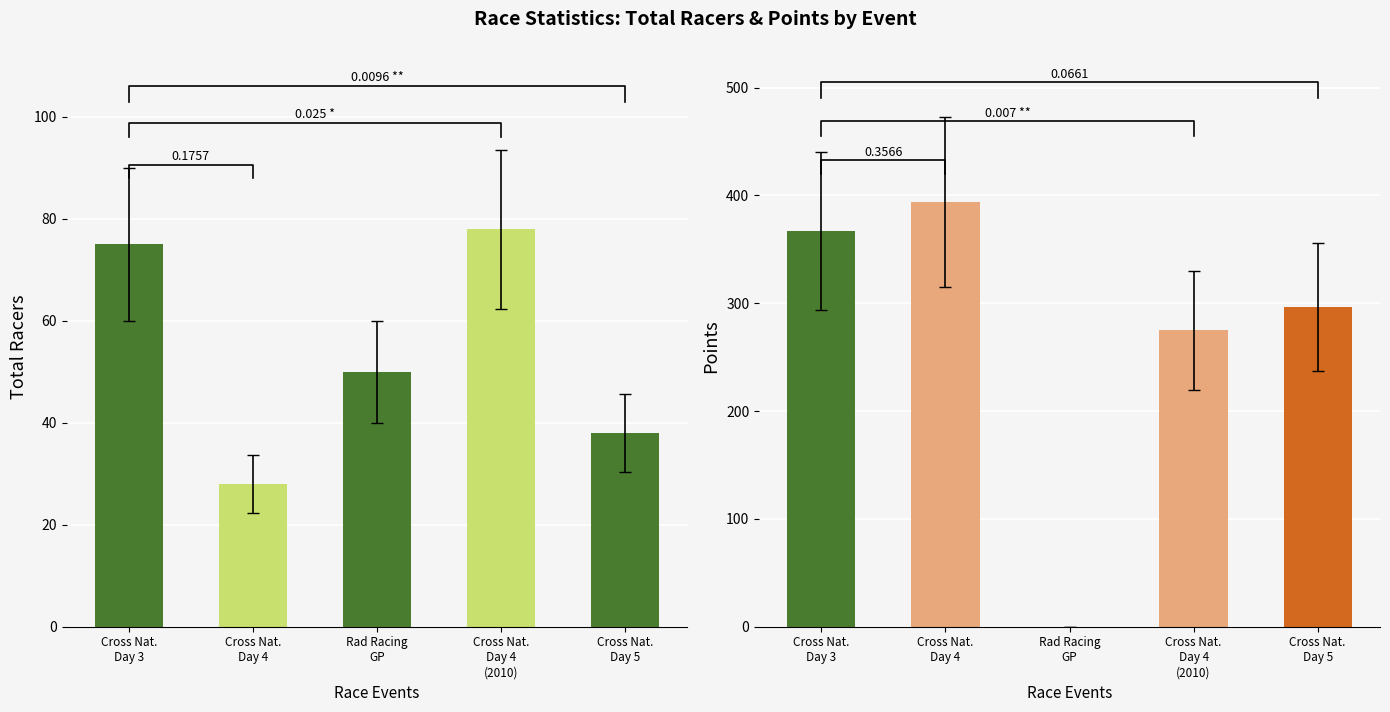

Is the value of Points at Cross Nat.
Day 5 greater than the value of Total Racers at Rad Racing
GP?

Yes